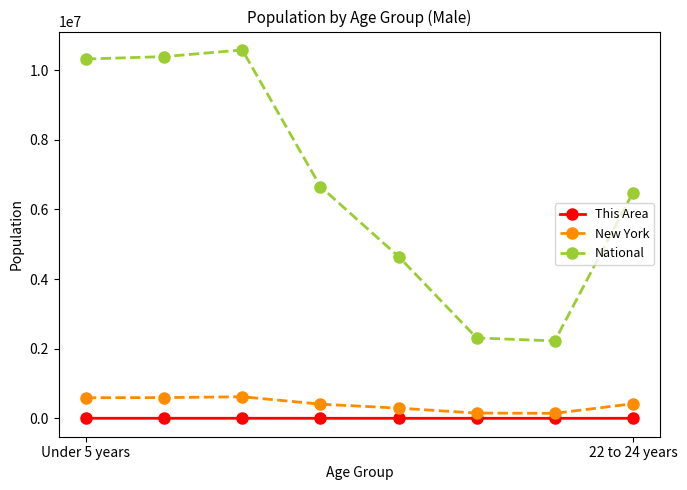

Which series has the largest range (max minus min)?

National